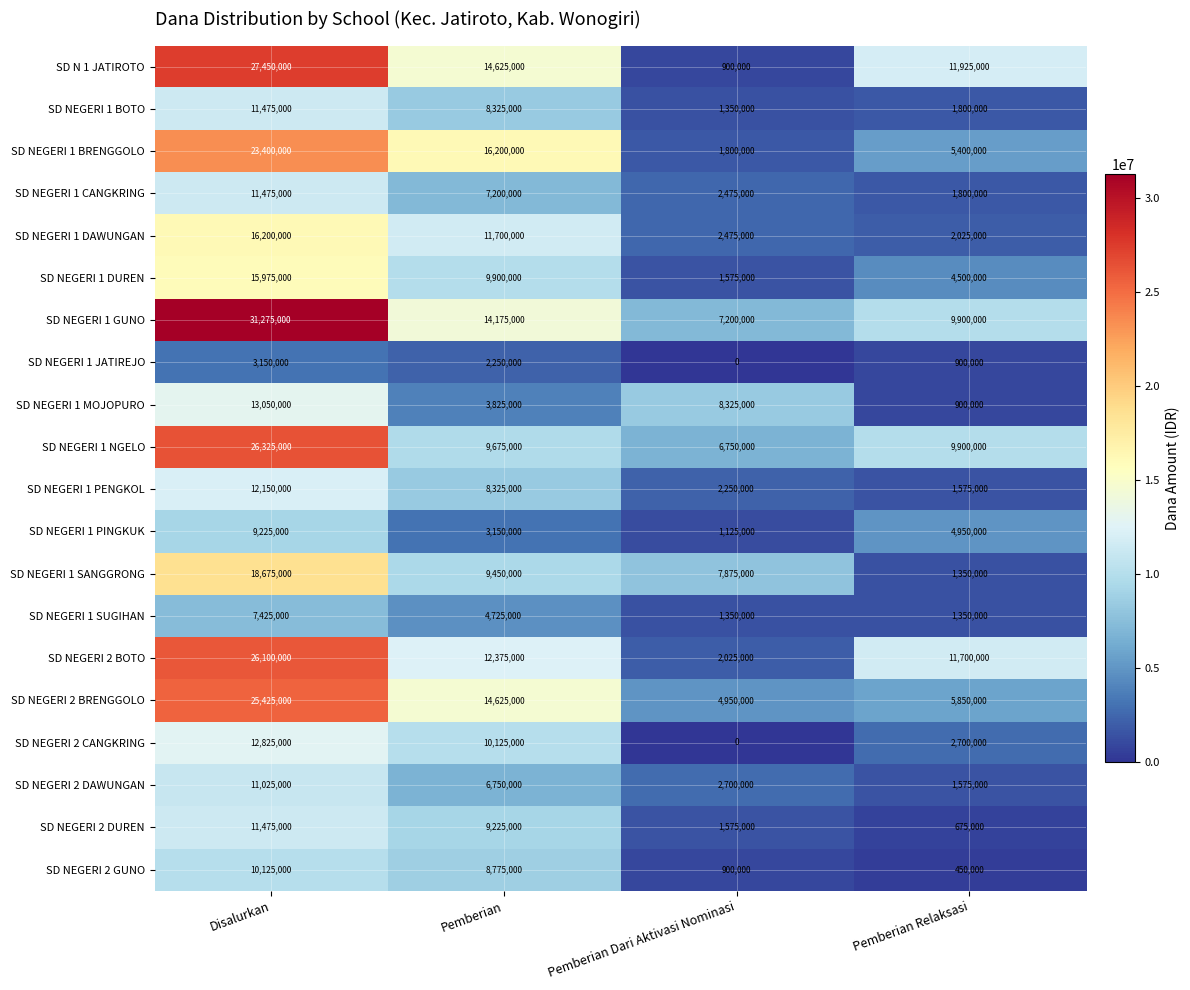

At which category is the sum across all series the highest?

Disalurkan